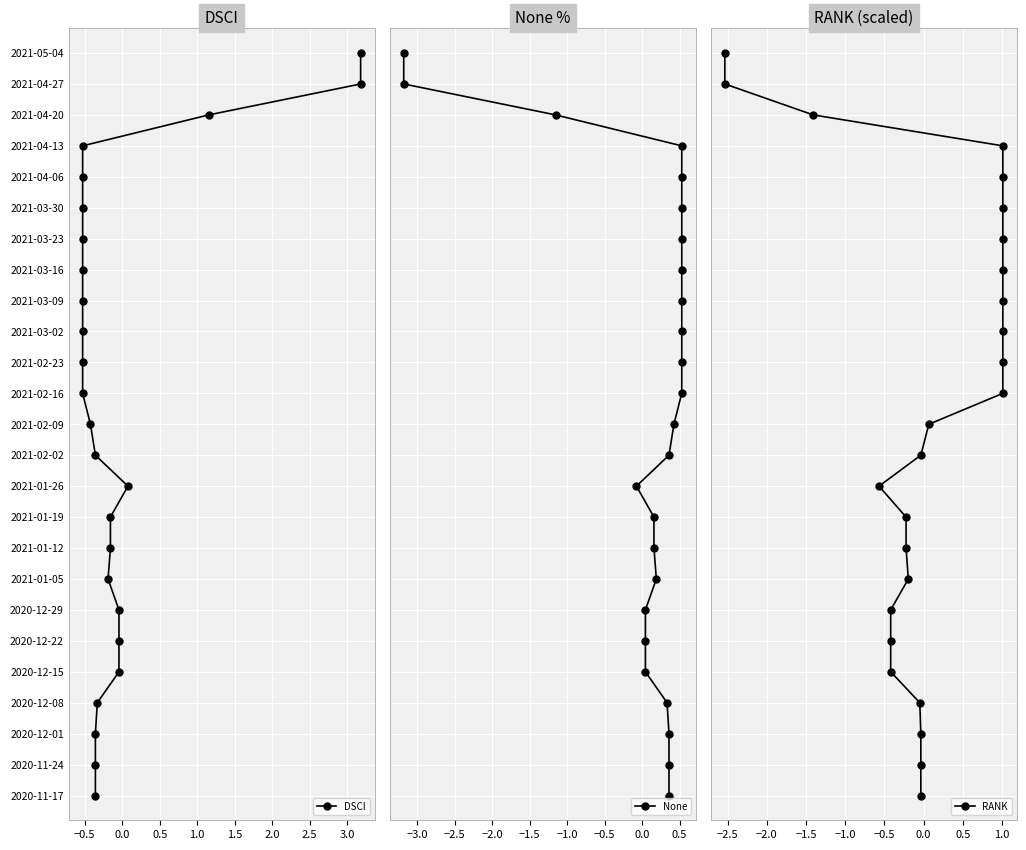

Count the number of categories in the chart.

25